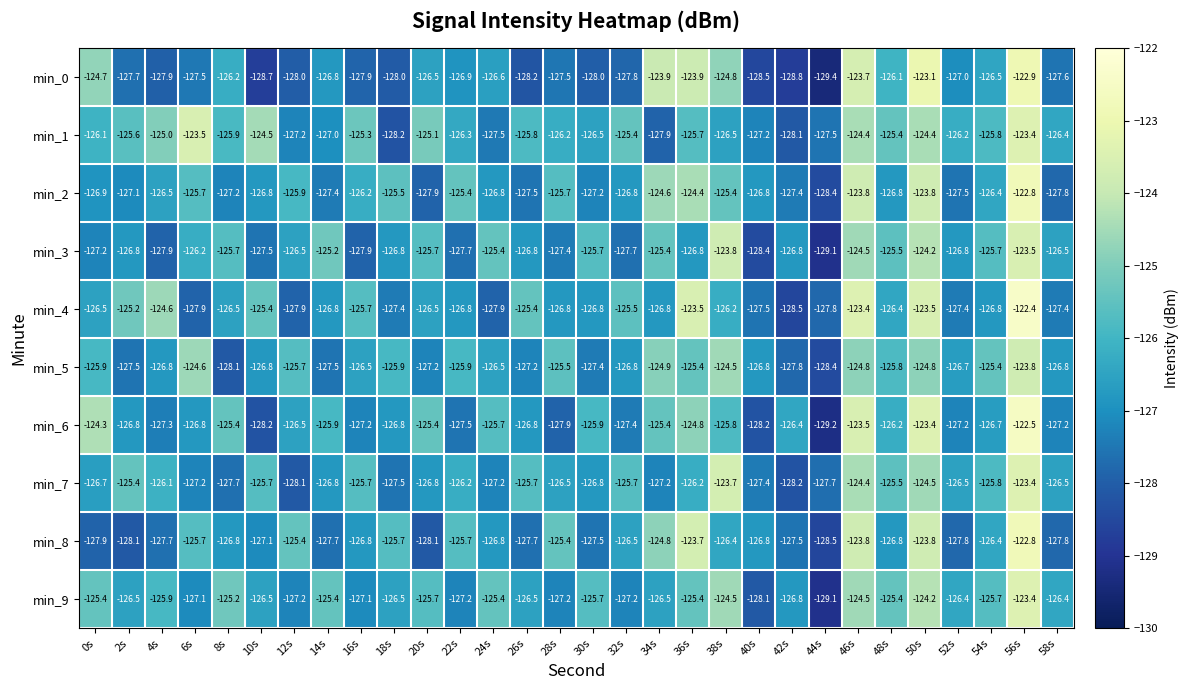

What is the greatest value displayed?

-122.4